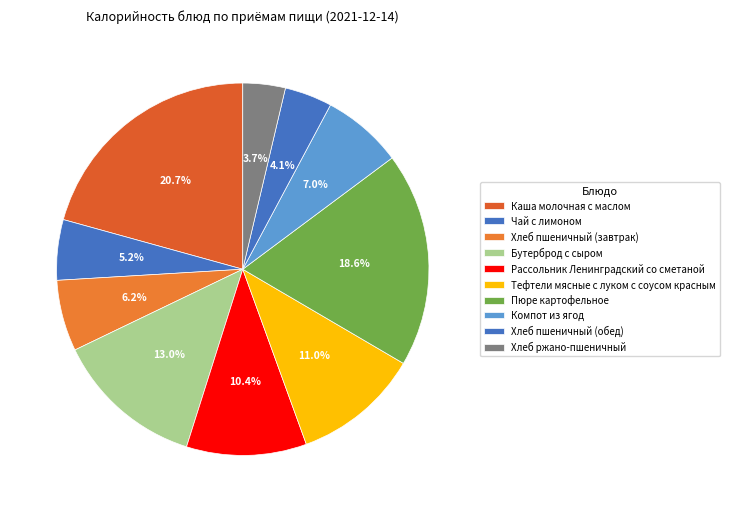

What percentage is the Рассольник Ленинградский со сметаной slice, to the nearest percent?

10%